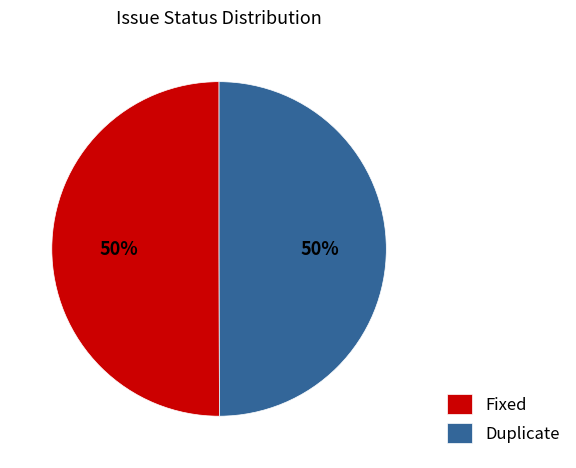

Approximately how many times larger is the value at Duplicate compared to Fixed?

1.0